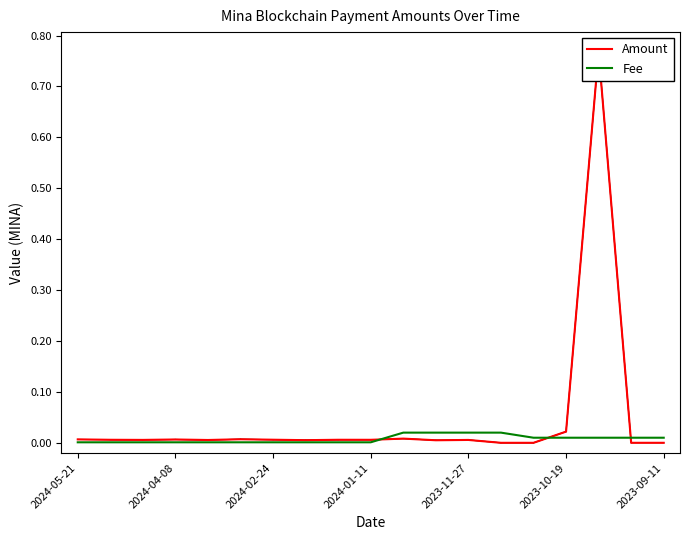

The Fee series shows 0.0 at 2024-02-24. True or false?

True